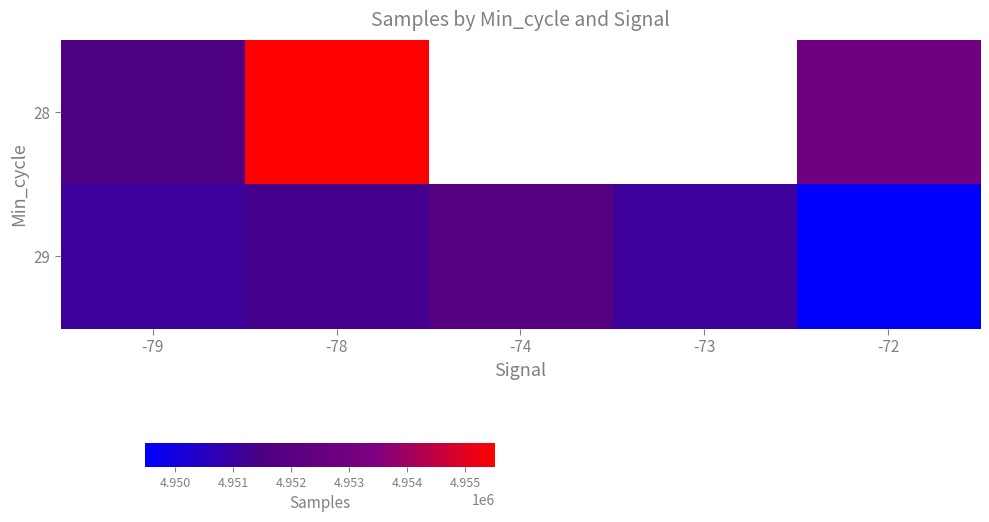

Which category has the highest value in the 29 series?

-74